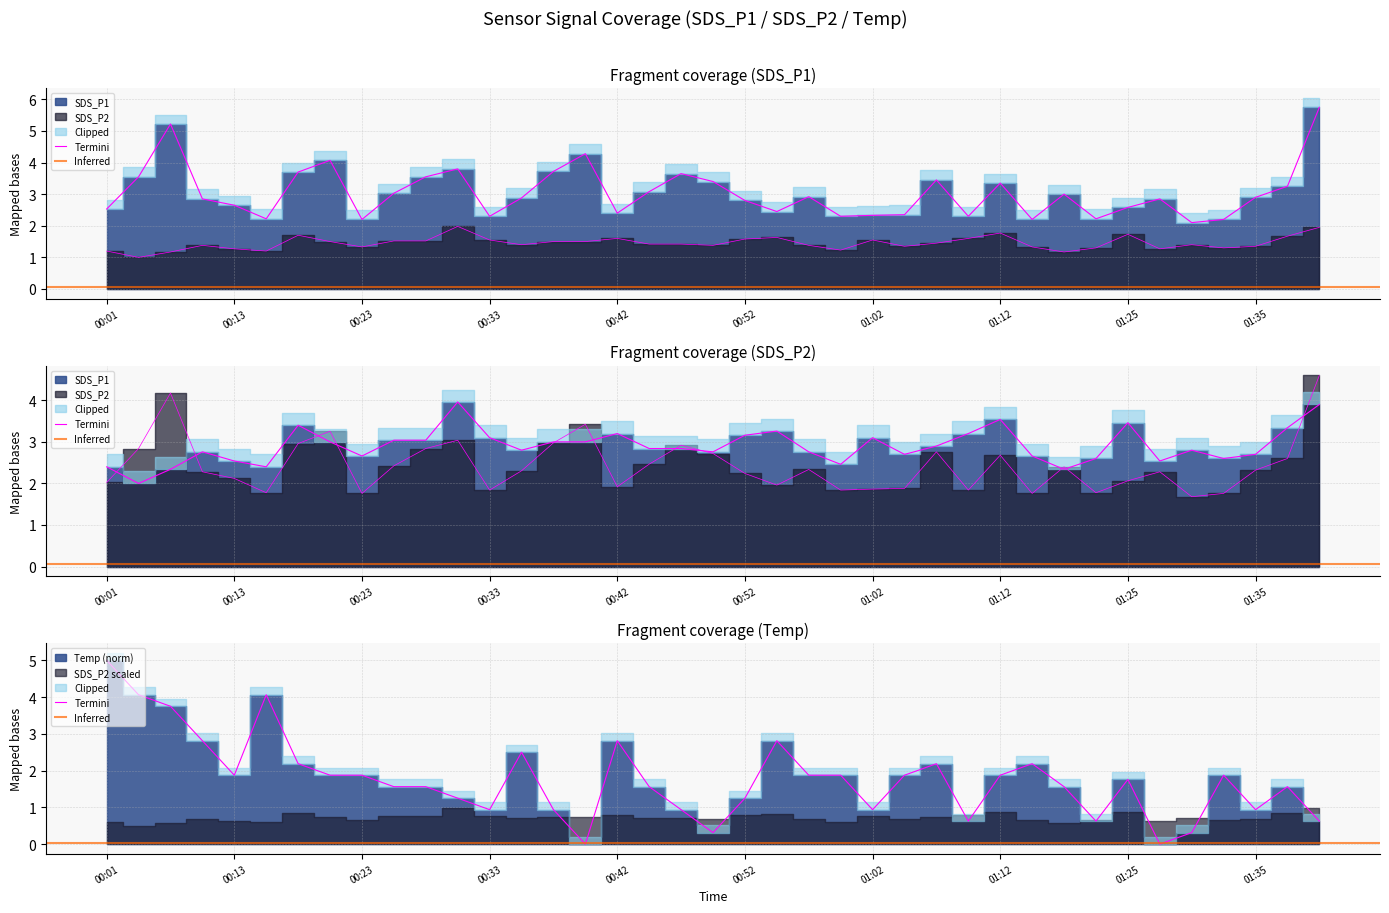

List the series in order of their peak value, lowest first.

SDS_P2, SDS_P1